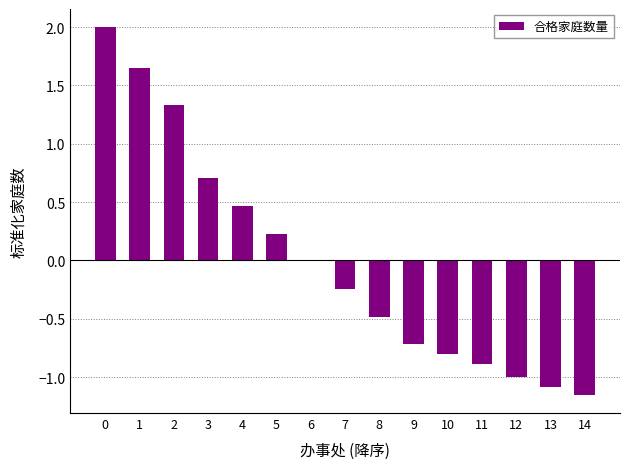

Where is the data nearest to the value 0?

6